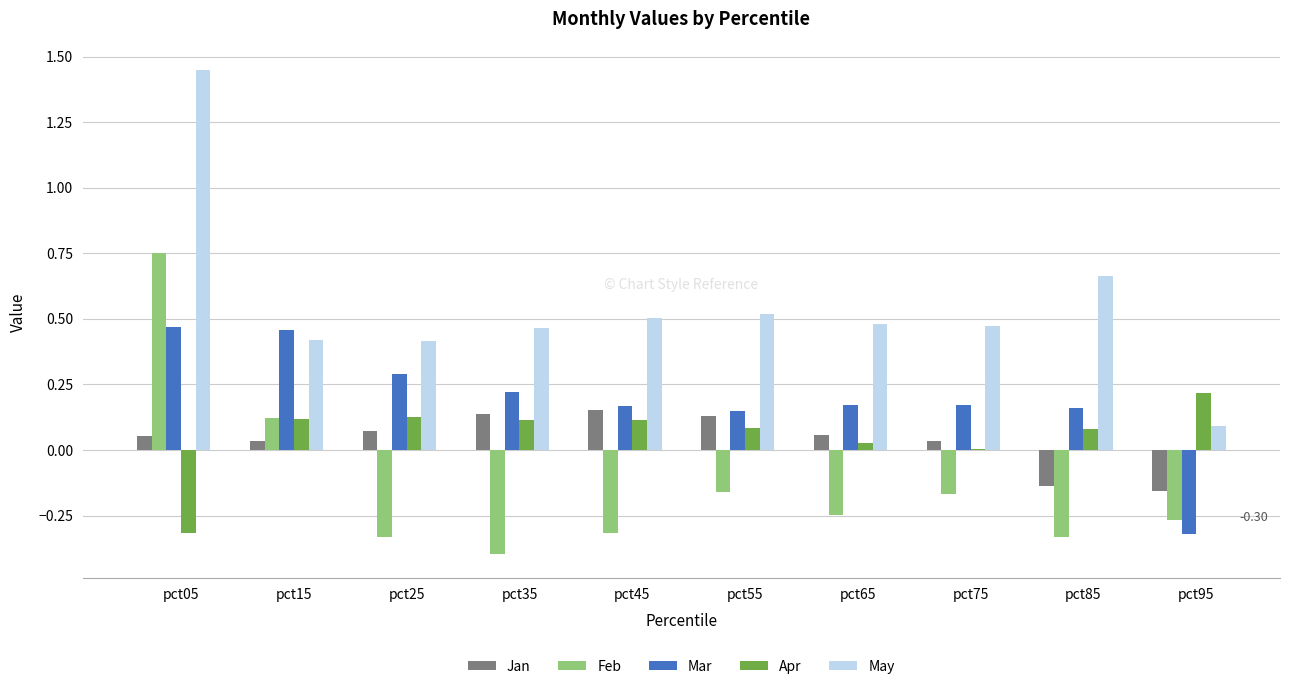

Which series has the largest total across all categories?

May